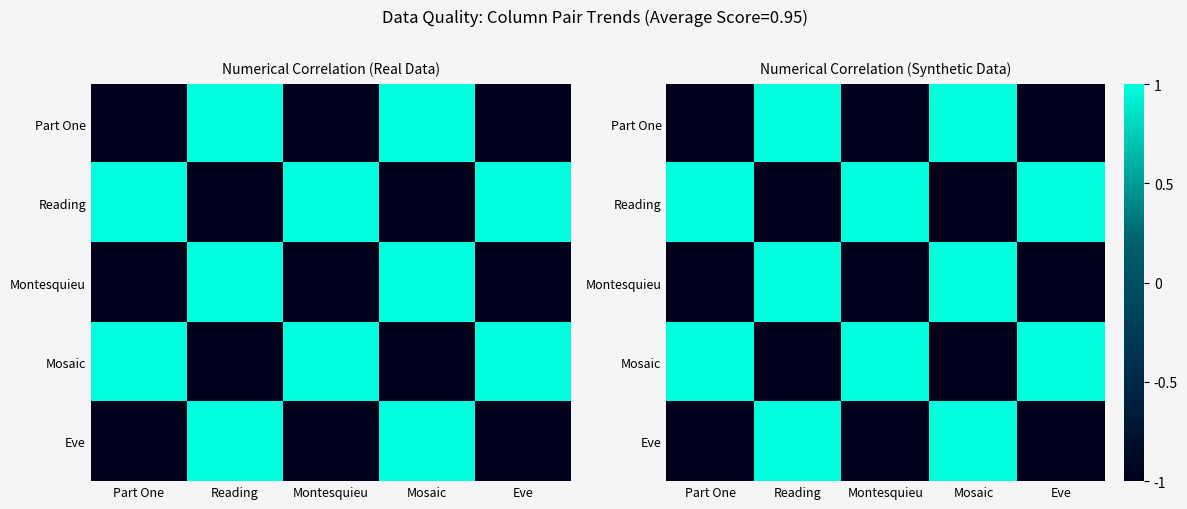

The value of Reading at Part One is 2. True or false?

False